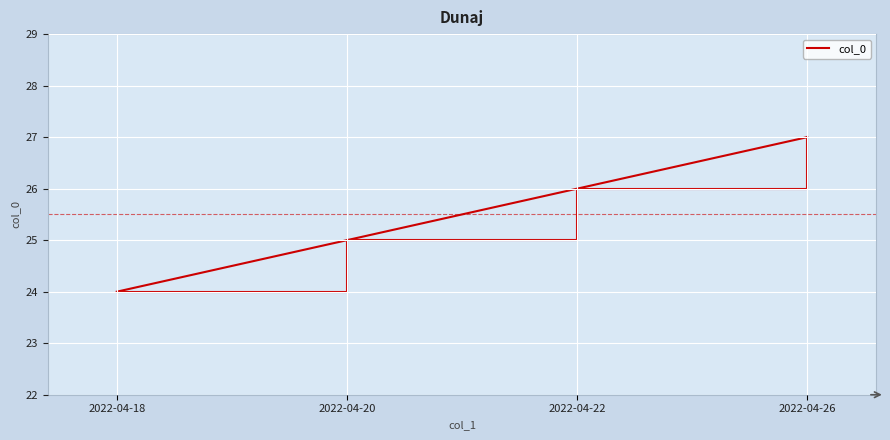

True or false: the data shows 24 at 2022-04-18.

True